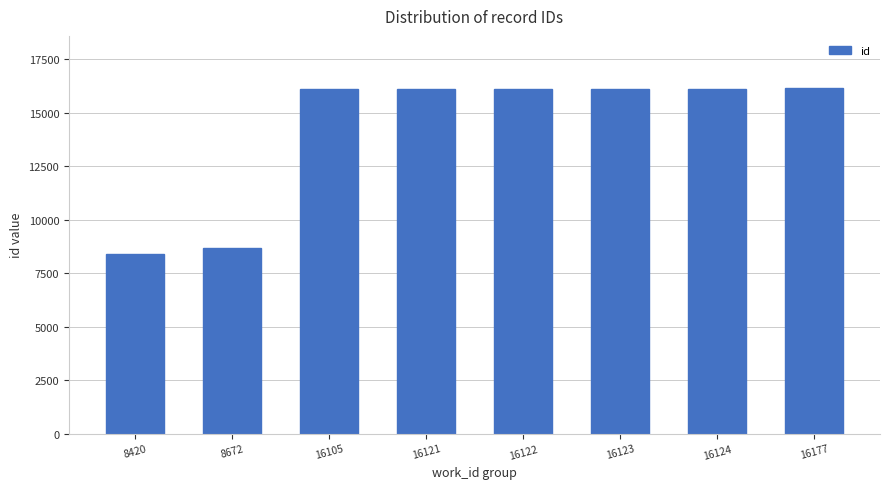

How many values are below 16122?

4